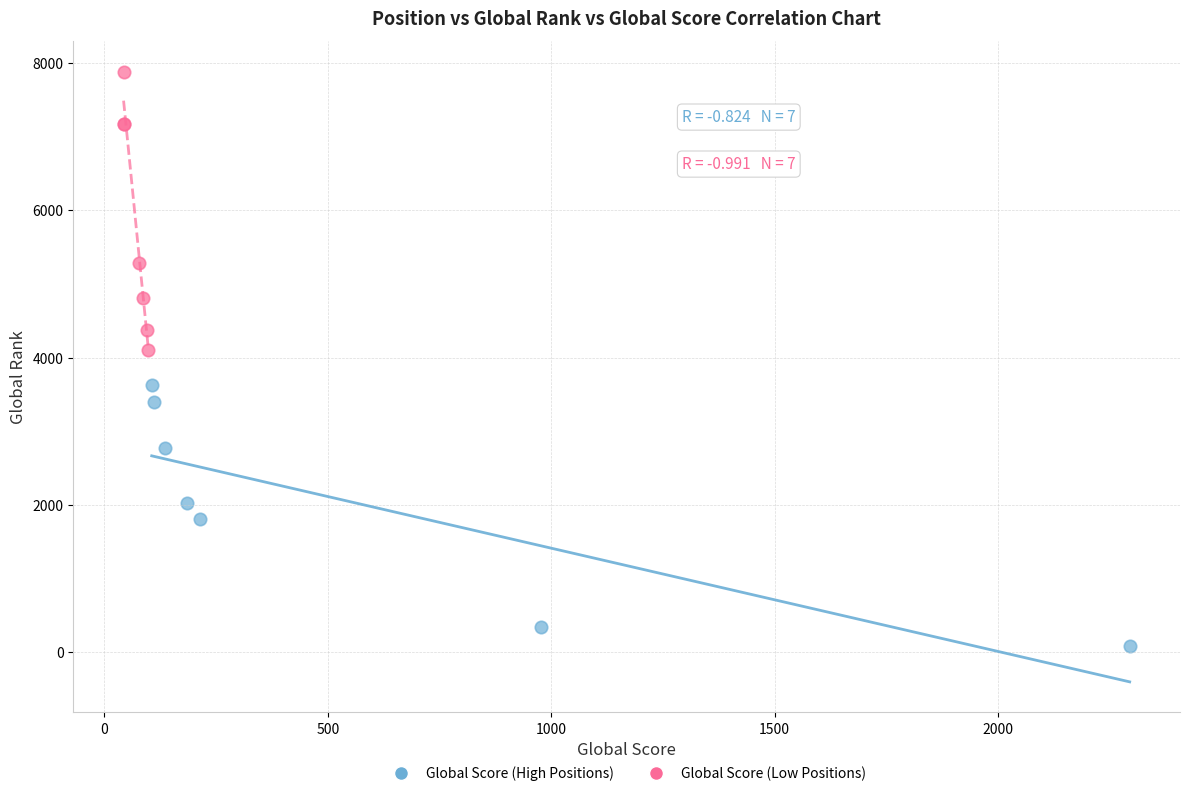

Which series reaches the minimum Y coordinate?

Global Score (High Positions)